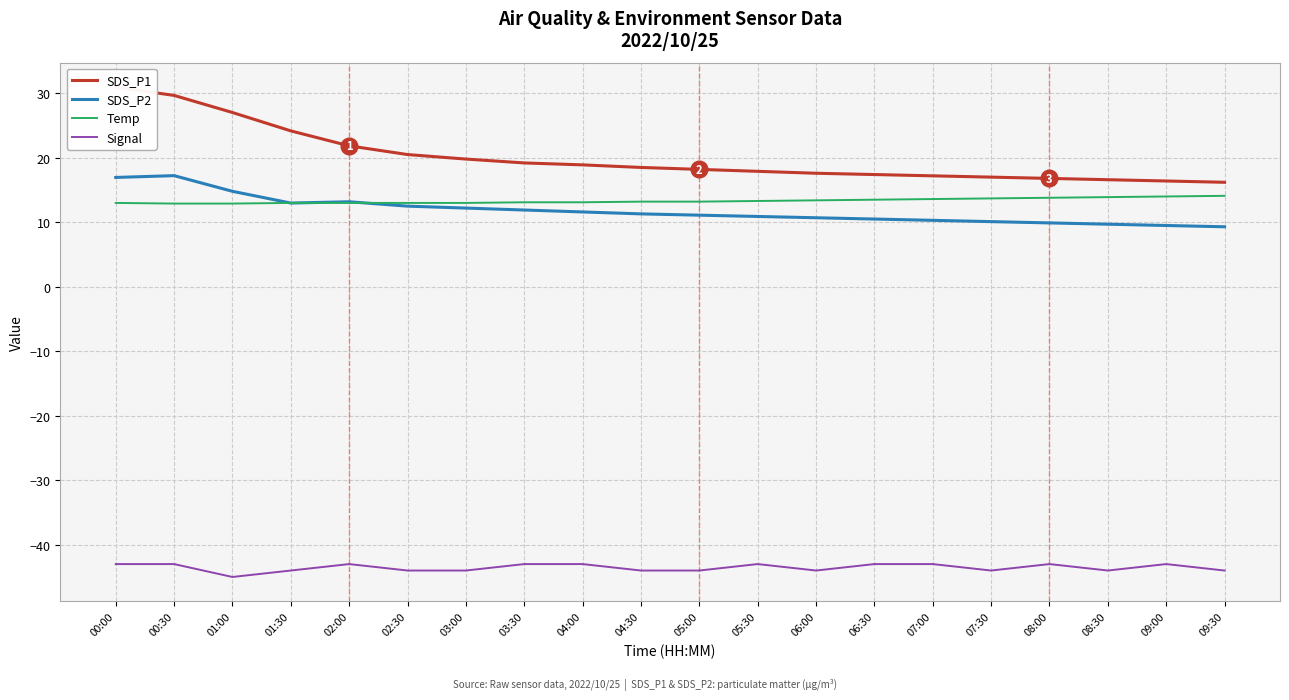

Which label corresponds to the largest value in the chart?

00:00